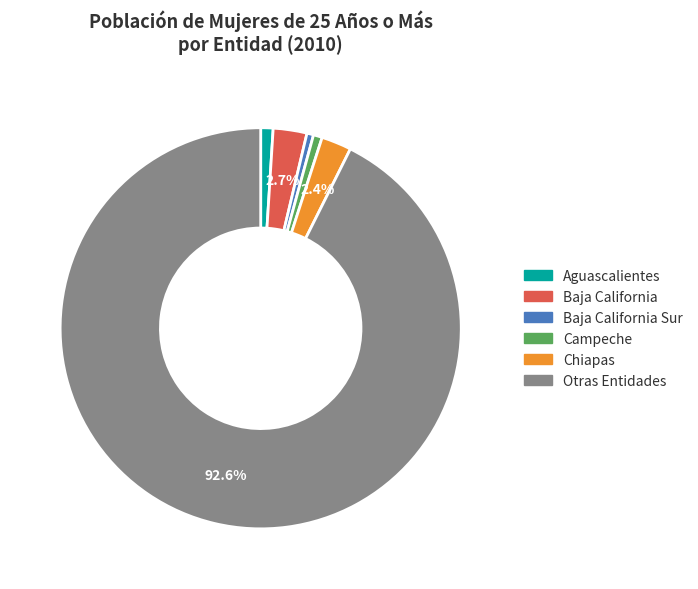

Is there a majority slice in this chart?

Yes